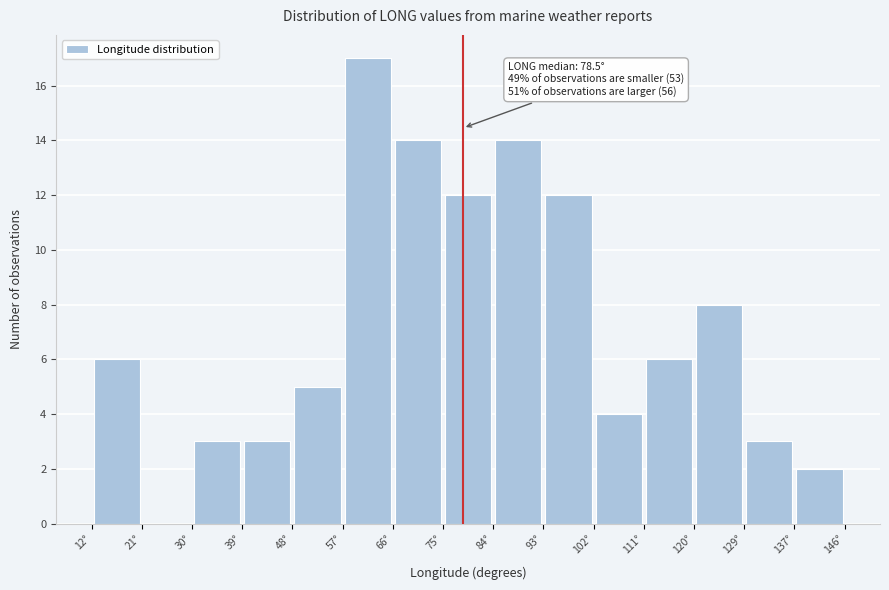

Over which range of the x-axis is the bar tallest?

57 to 66